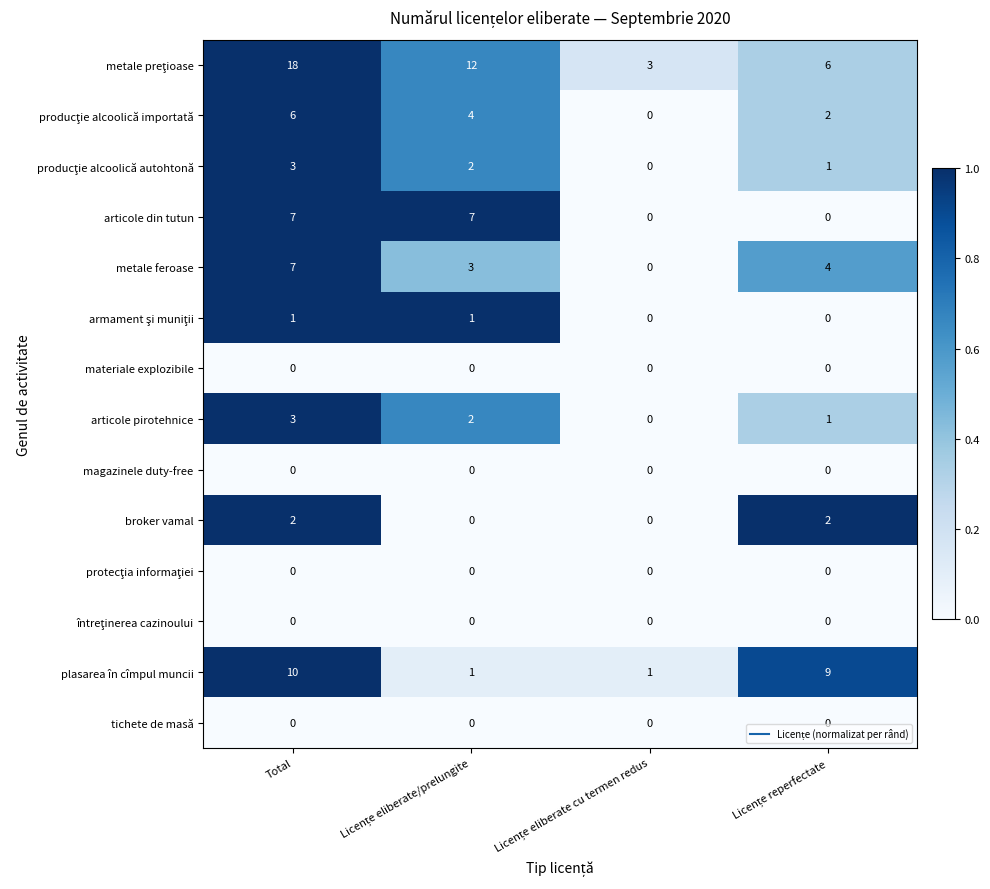

What is the difference between the maximum and second lowest values in the plasarea în cîmpul muncii series?

9